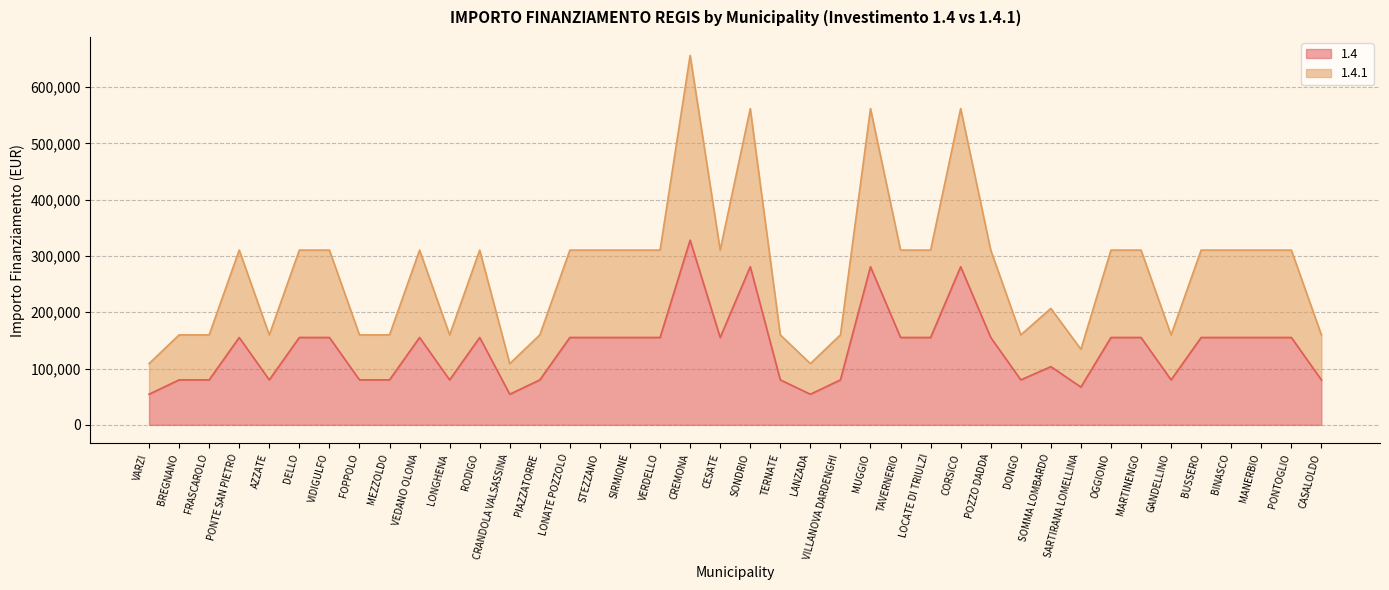

How many lines are shown in the chart?

2